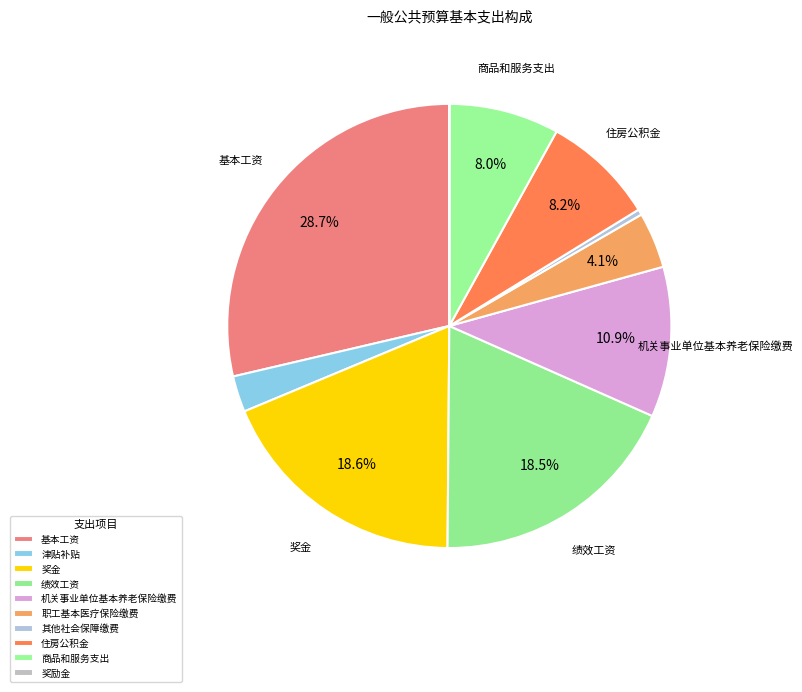

What percentage do 奖金 and 住房公积金 together represent?

26.8%